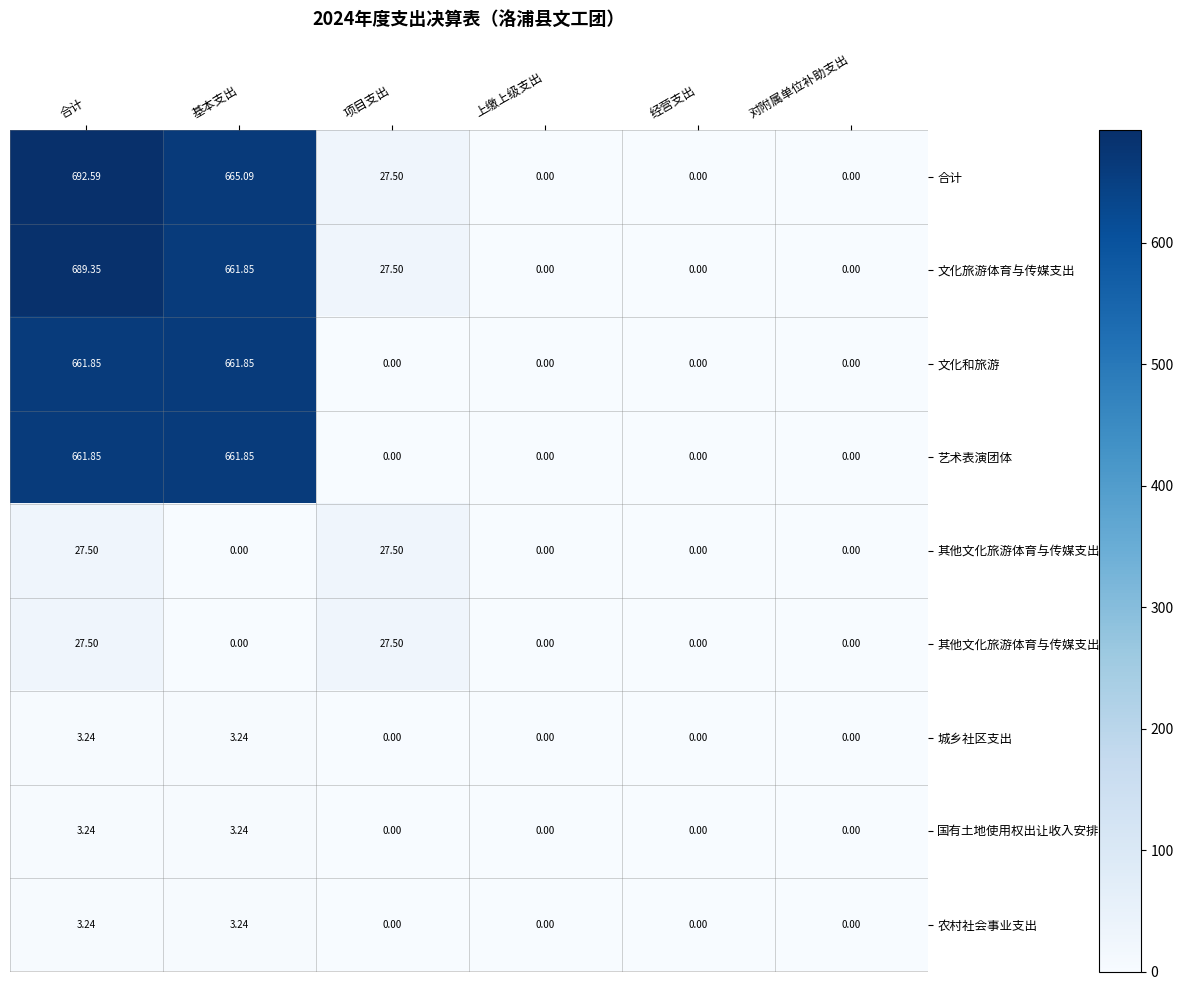

At which category is the sum across all series the highest?

合计